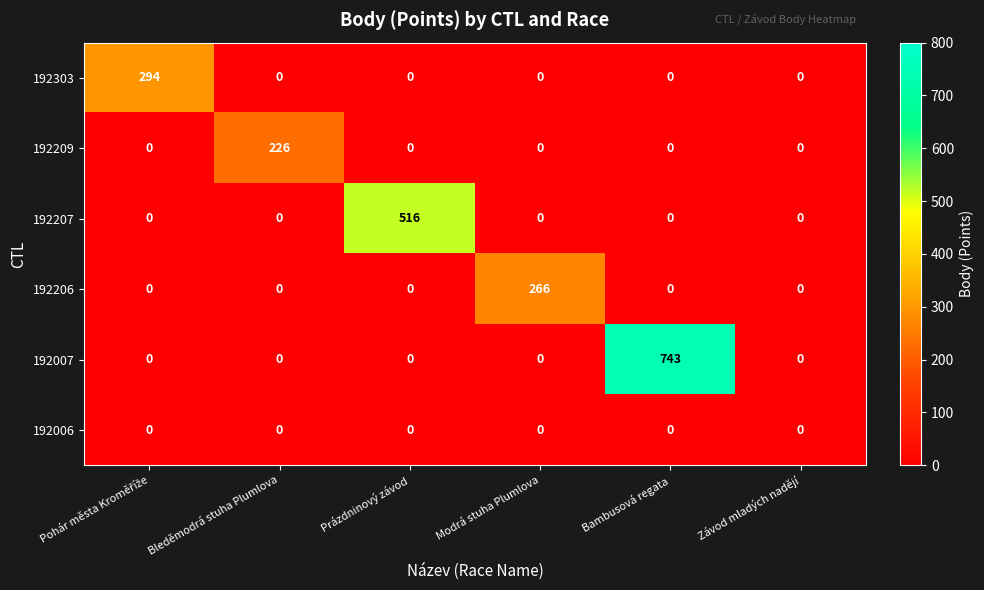

The value of 192209 at Závod mladých nadějí is 71. True or false?

False